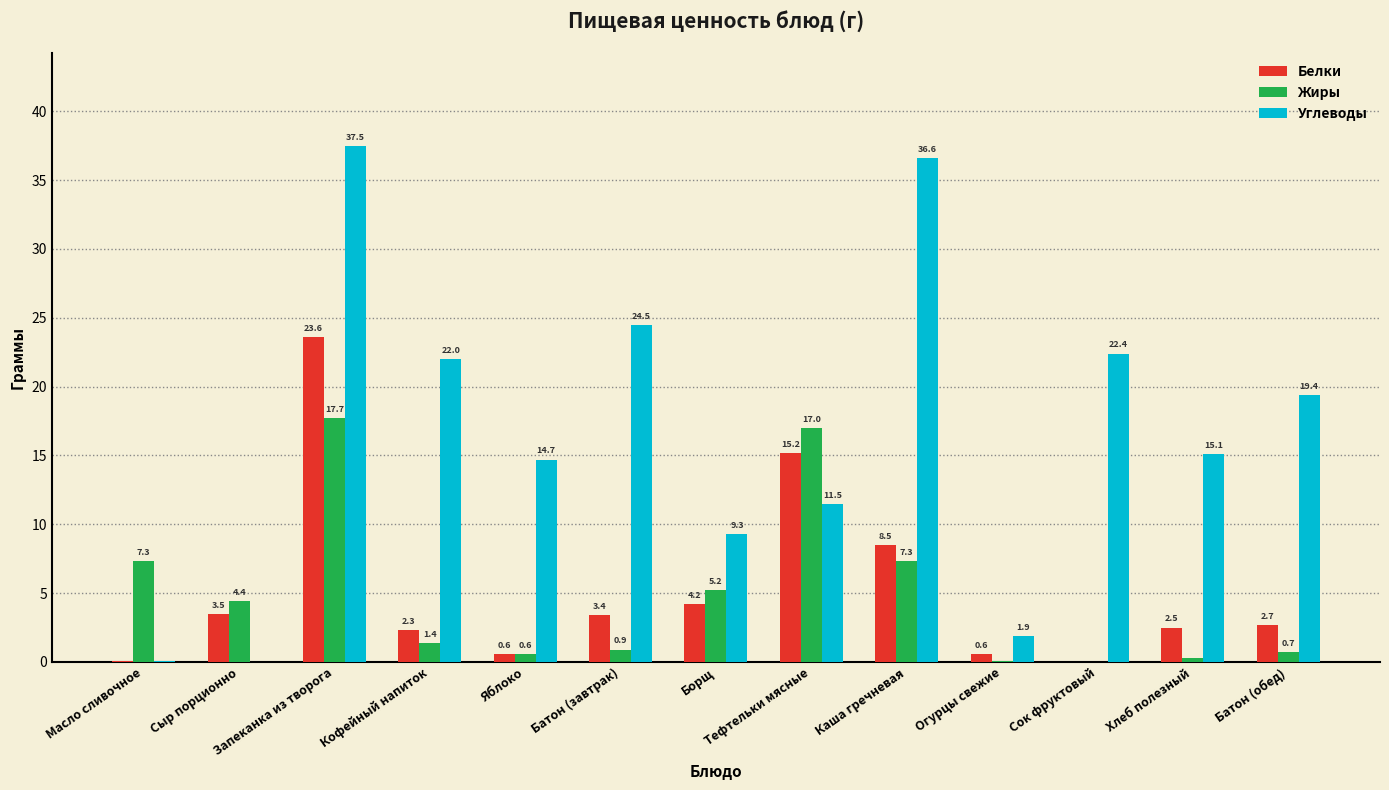

Count the number of categories in the chart.

13